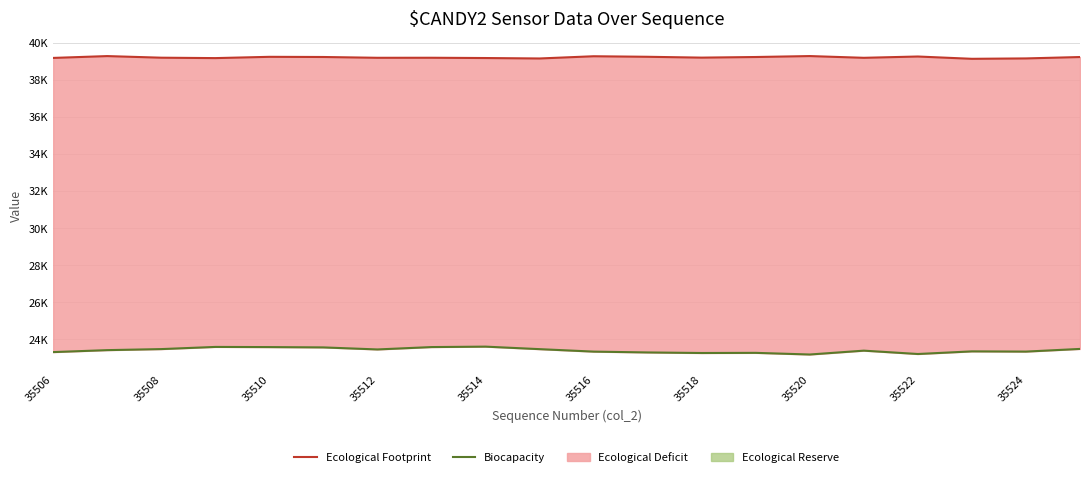

Reading left to right, extract all data points from this chart.

Ecological Footprint: 39177	39276	39189	39167	39236	39227	39184	39186	39171	39147	39267	39238	39193	39226	39277	39183	39253	39129	39150	39225
Biocapacity: 23309	23415	23471	23588	23579	23562	23452	23580	23604	23468	23335	23290	23260	23268	23179	23387	23206	23348	23336	23480